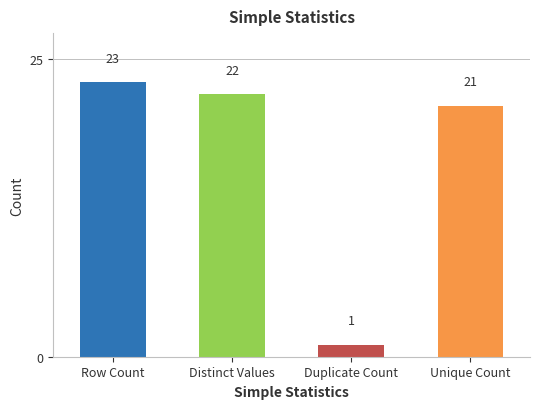

What is the label of the 3rd bar from the left?

Duplicate Count